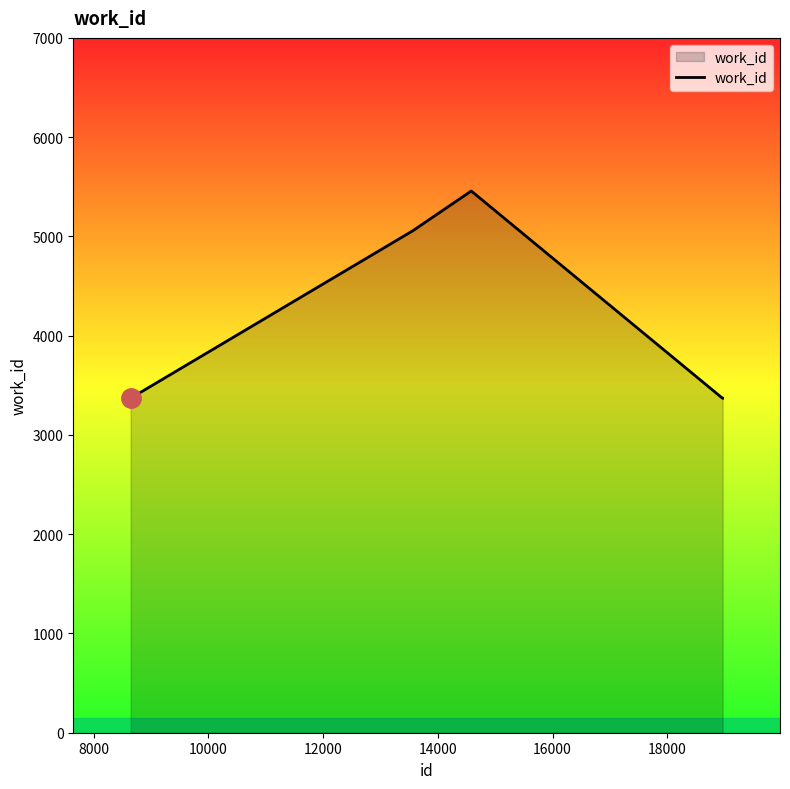

What is the minimum value shown in the chart?

3370